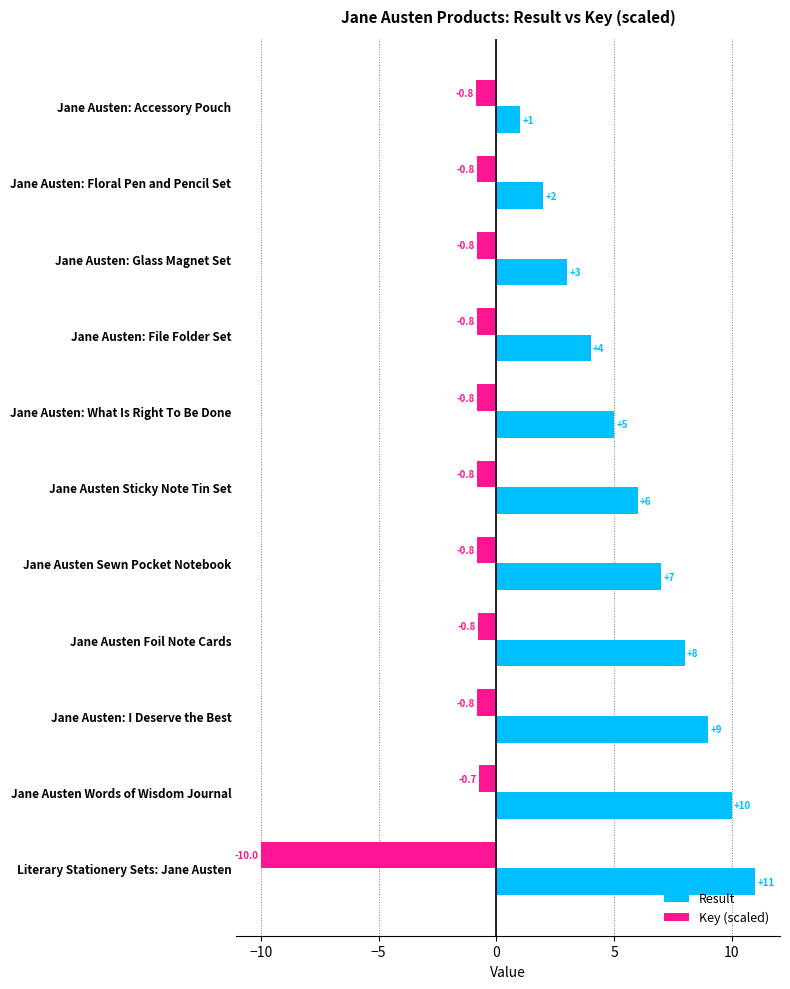

What is the average value of the Result series?

6.0